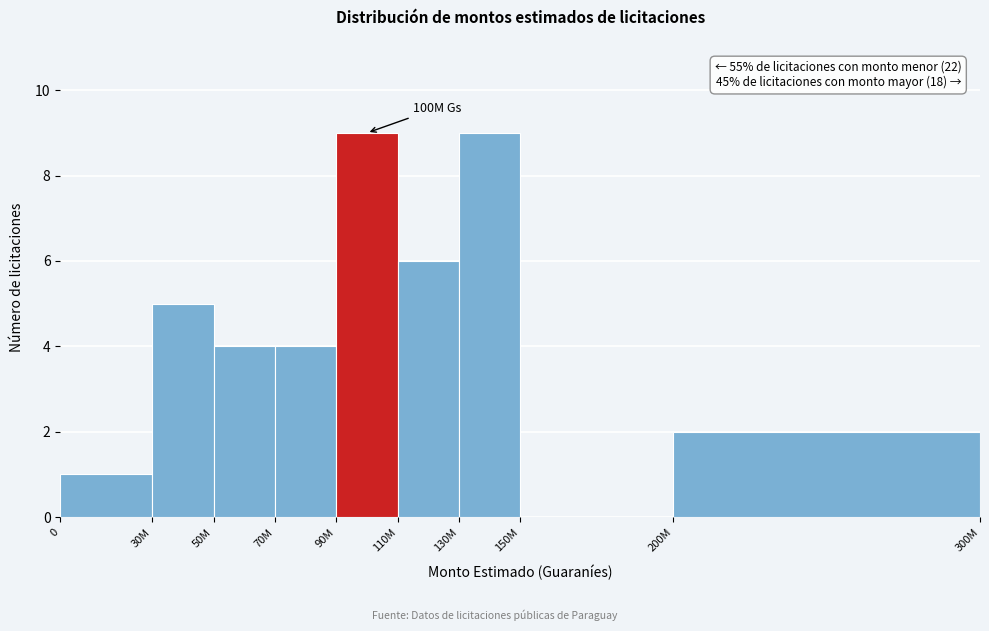

Reading left to right, what are all the values shown in this chart?

0=1	30M=5	50M=4	70M=4	90M=9	110M=6	130M=9	150M=0	200M=2